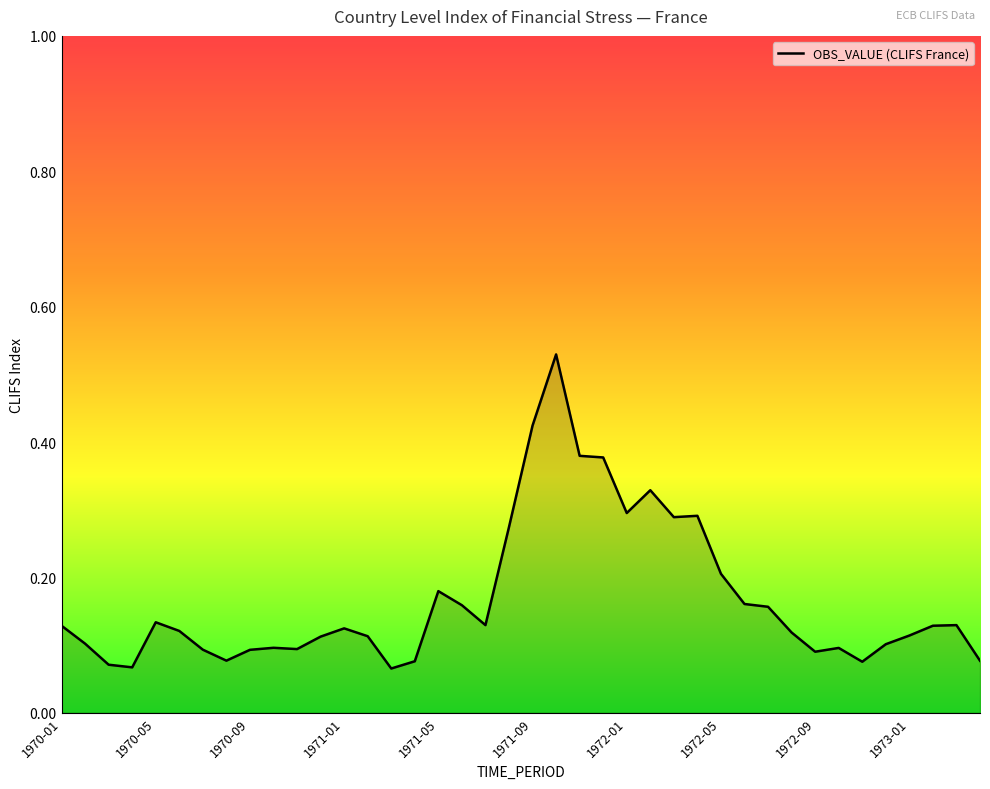

How many lines are shown in the chart?

1